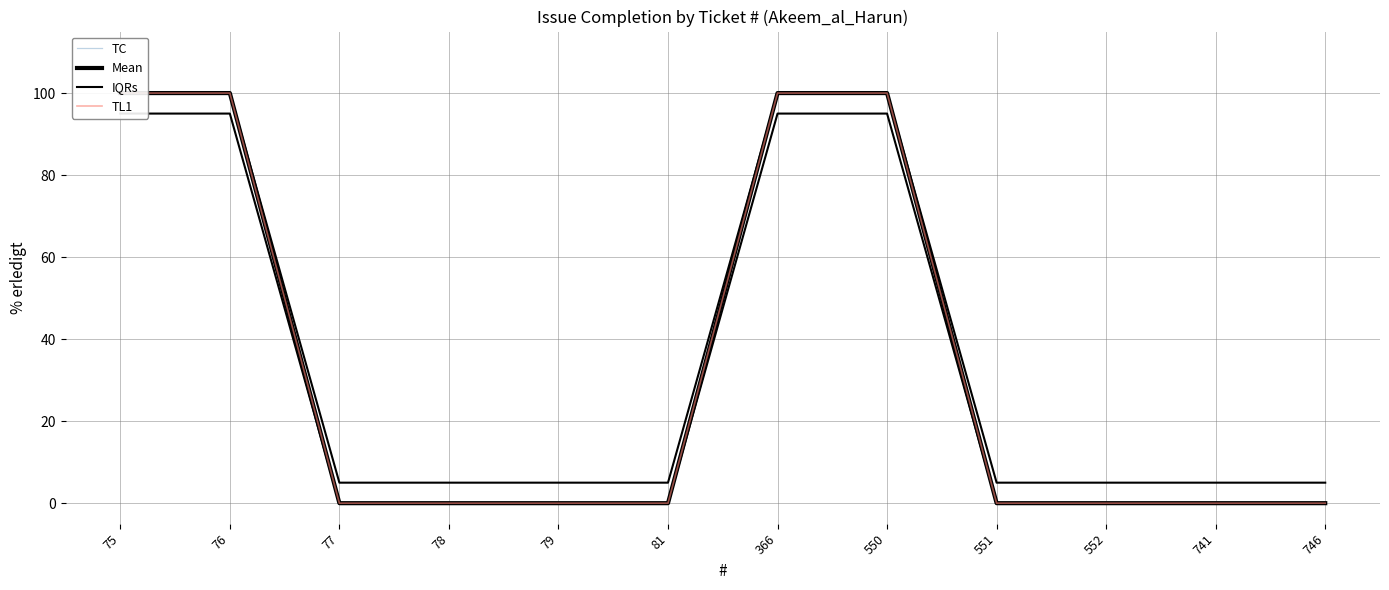

What is the sum of all IQRs values?

440